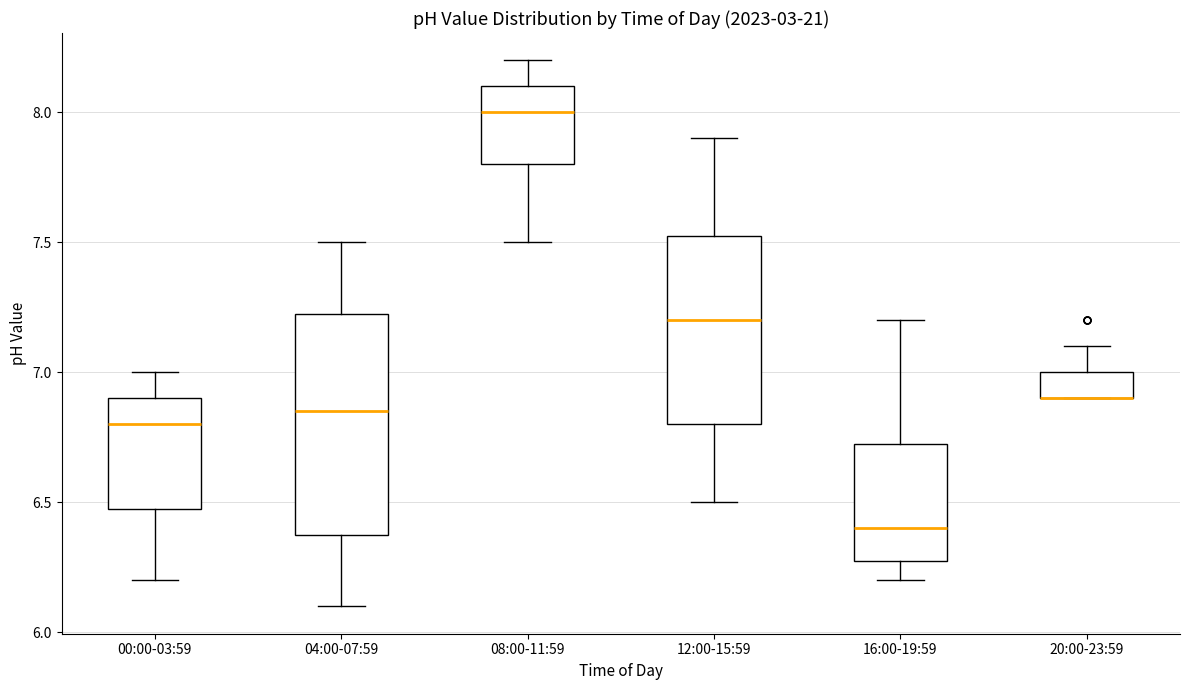

Reading left to right, transcribe this box plot: for each box, give where its median line is, the range the box spans, and where its two whiskers end, as read against the y-axis. The values are not printed on the chart, so give them approximately, as read against the axis.

00:00-03:59: median 6.80, box 6.50 to 6.90, whiskers 6.20 to 7.00
04:00-07:59: median 6.85, box 6.40 to 7.25, whiskers 6.10 to 7.50
08:00-11:59: median 8.00, box 7.80 to 8.10, whiskers 7.50 to 8.20
12:00-15:59: median 7.20, box 6.80 to 7.55, whiskers 6.50 to 7.90
16:00-19:59: median 6.40, box 6.30 to 6.75, whiskers 6.20 to 7.20
20:00-23:59: median 6.90 (drawn on the box's lower edge), box 6.90 to 7.00, whiskers 6.90 to 7.10